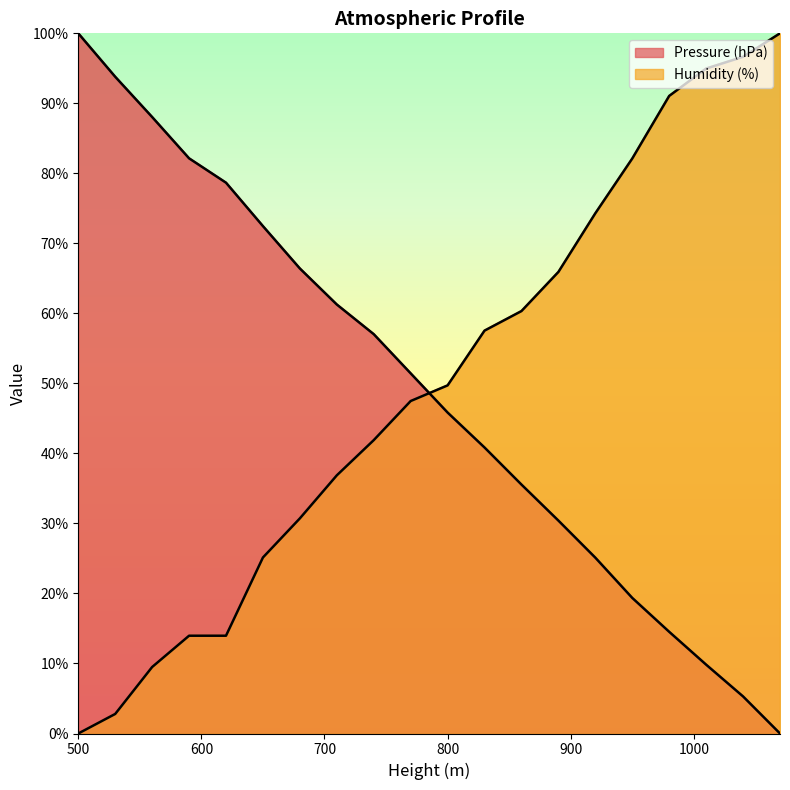

How many lines are shown in the chart?

2